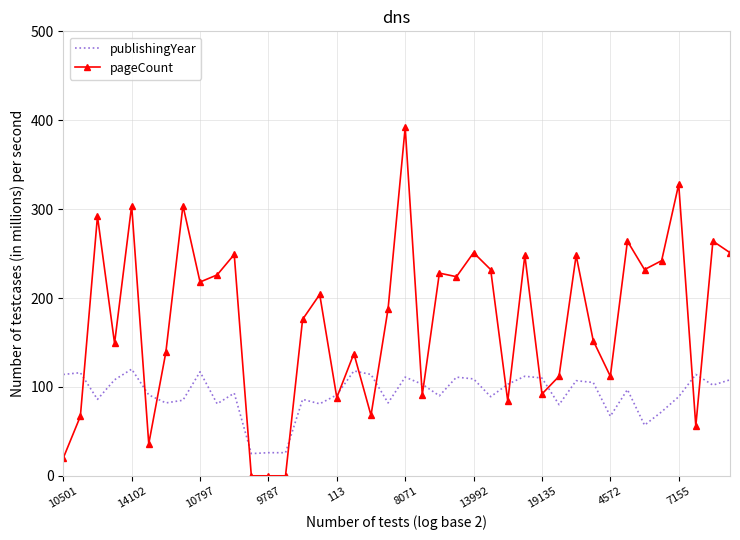

What is the highest value of the publishingYear series?

120.0